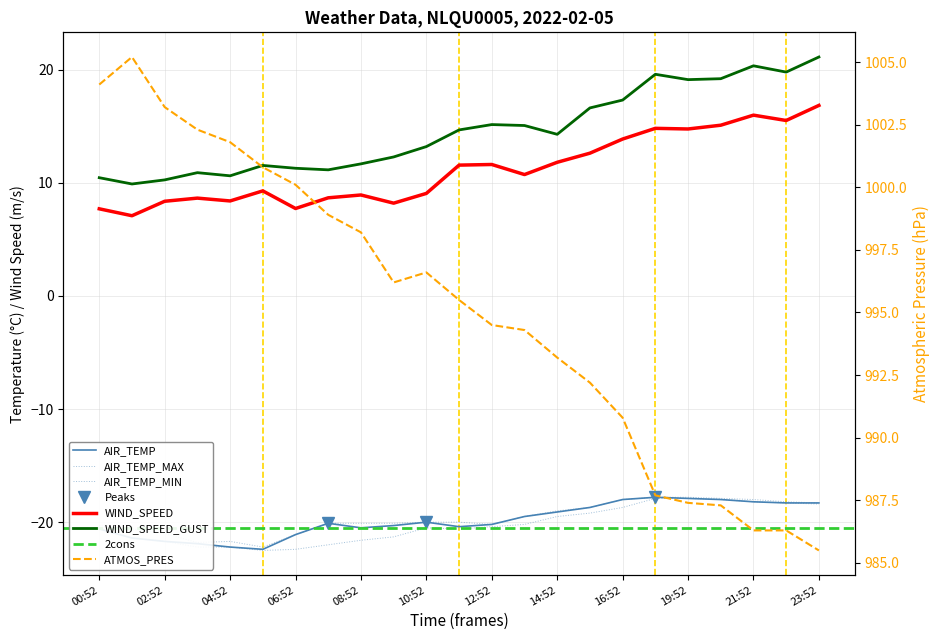

True or false: AIR_TEMP_MAX and AIR_TEMP_MIN intersect in this chart.

False